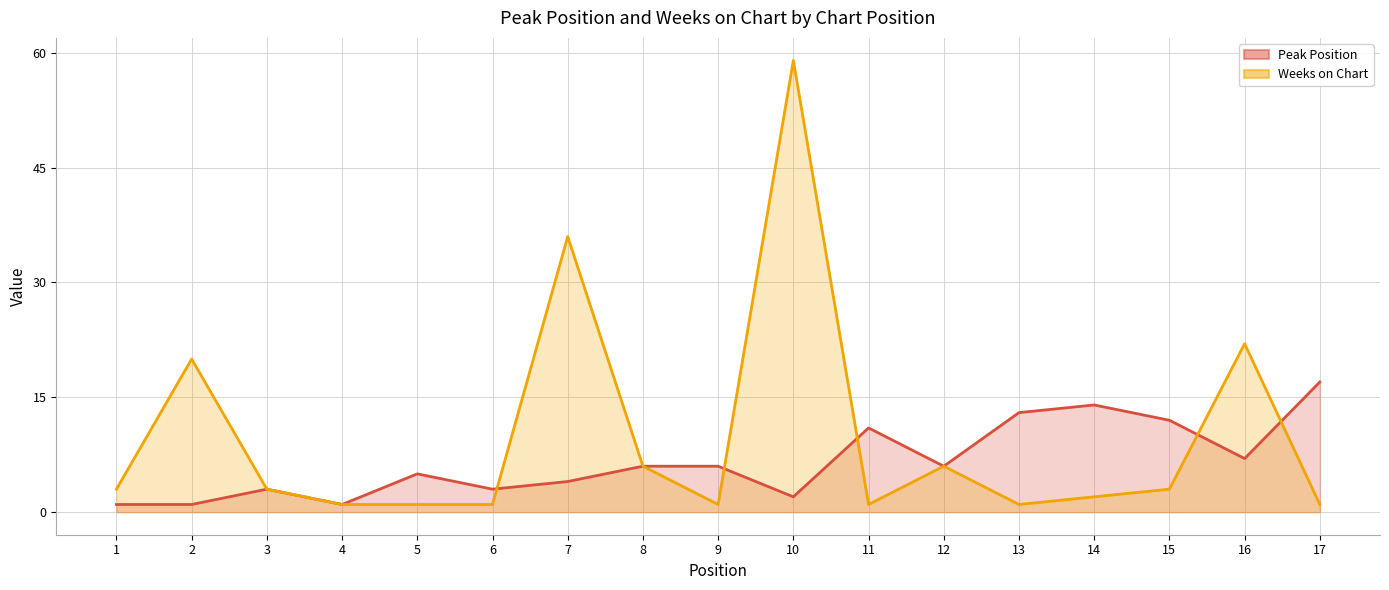

True or false: Peak Position (line) and Weeks on Chart (line) cross at least once.

True